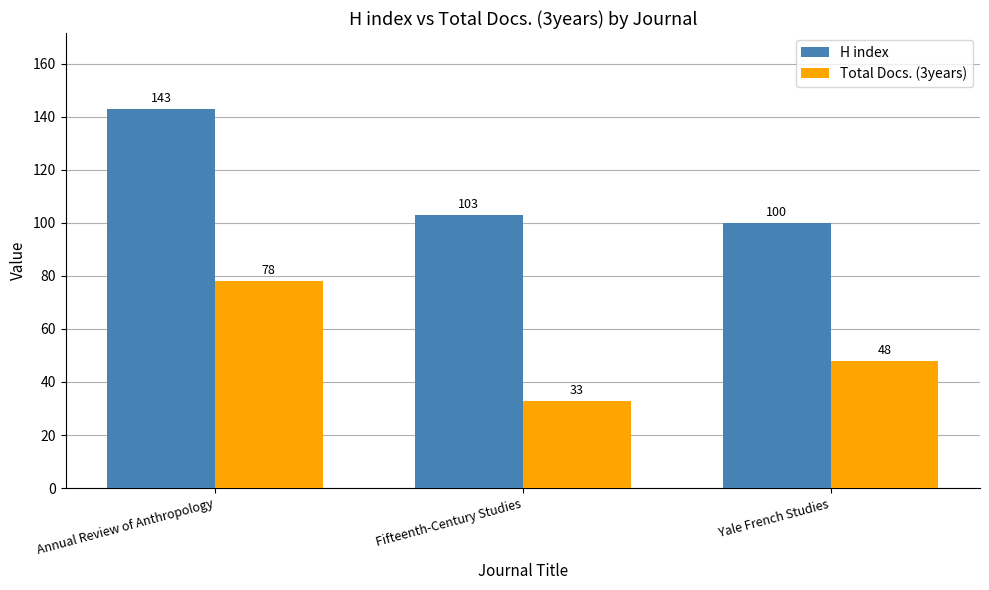

What are all the series names shown in the legend?

H index, Total Docs. (3years)